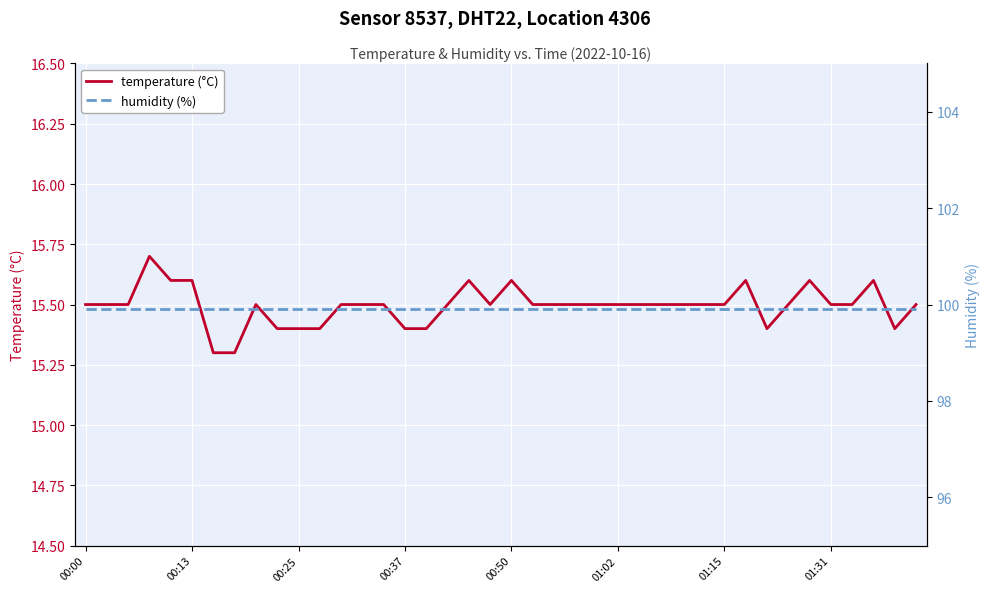

What is the approximate value of humidity (%) at 17?

99.9